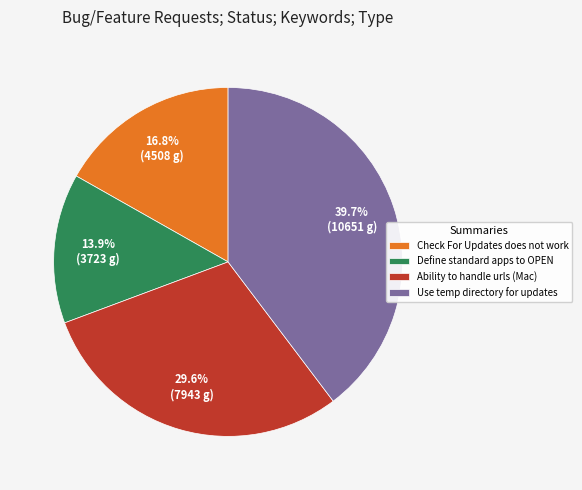

Rank the categories by value from lowest to highest.

Define standard apps to OPEN, Check For Updates does not work, Ability to handle urls (Mac), Use temp directory for updates